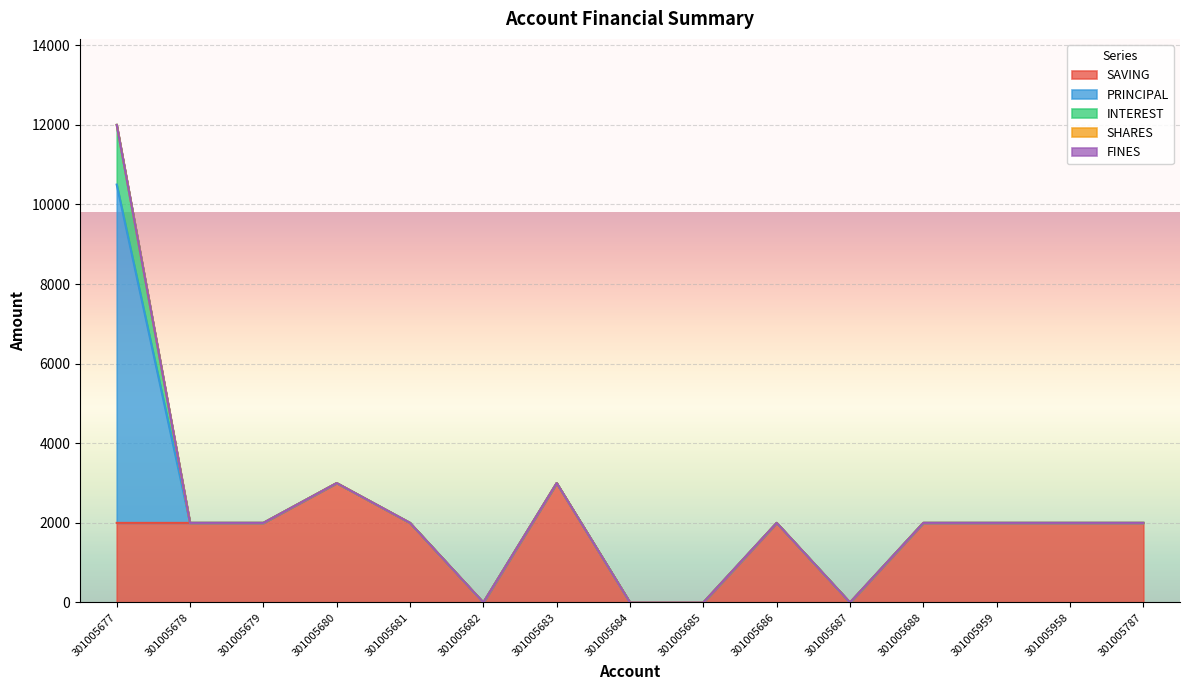

True or false: SAVING and INTEREST intersect in this chart.

False